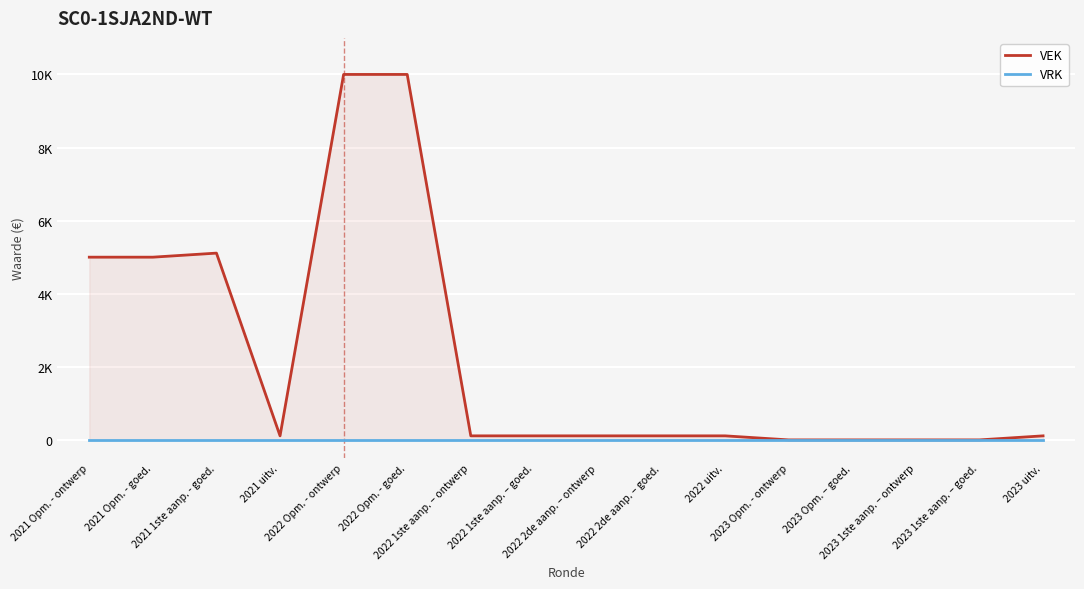

What is the total value across all series at 2023 uitv.?

111